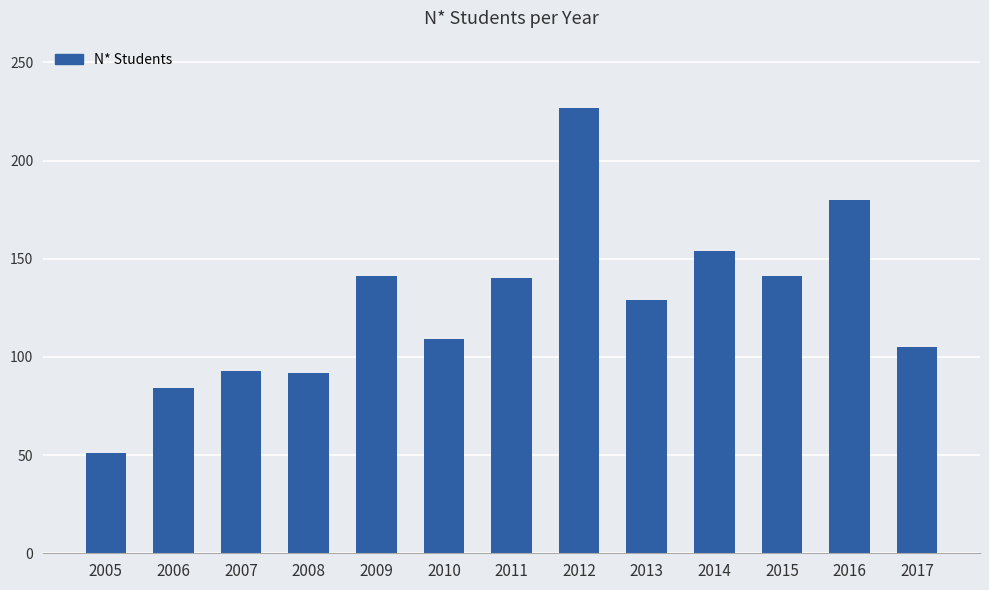

Which label corresponds to the smallest value in the chart?

2005